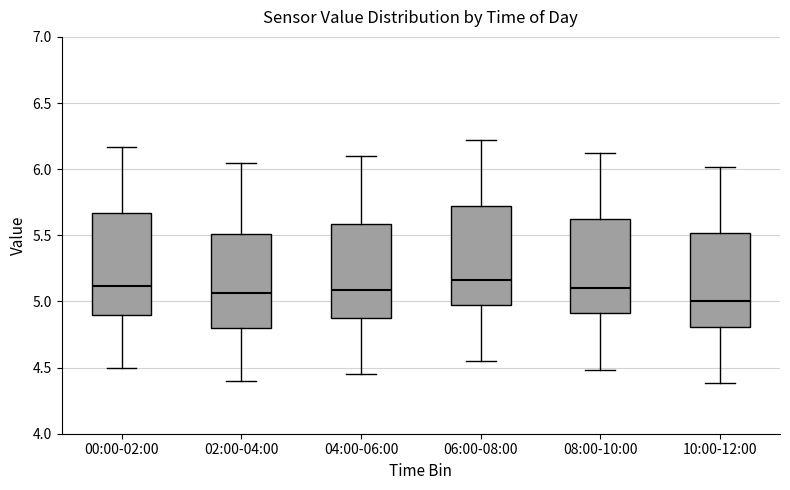

Reading left to right, transcribe this box plot: for each box, give where its median line is, the range the box spans, and where its two whiskers end, as read against the y-axis. The values are not printed on the chart, so give them approximately, as read against the axis.

00:00-02:00: median 5.10, box 4.90 to 5.65, whiskers 4.50 to 6.15
02:00-04:00: median 5.05, box 4.80 to 5.50, whiskers 4.40 to 6.05
04:00-06:00: median 5.10, box 4.85 to 5.60, whiskers 4.45 to 6.10
06:00-08:00: median 5.15, box 4.95 to 5.70, whiskers 4.55 to 6.20
08:00-10:00: median 5.10, box 4.90 to 5.60, whiskers 4.50 to 6.10
10:00-12:00: median 5.00, box 4.80 to 5.50, whiskers 4.40 to 6.00